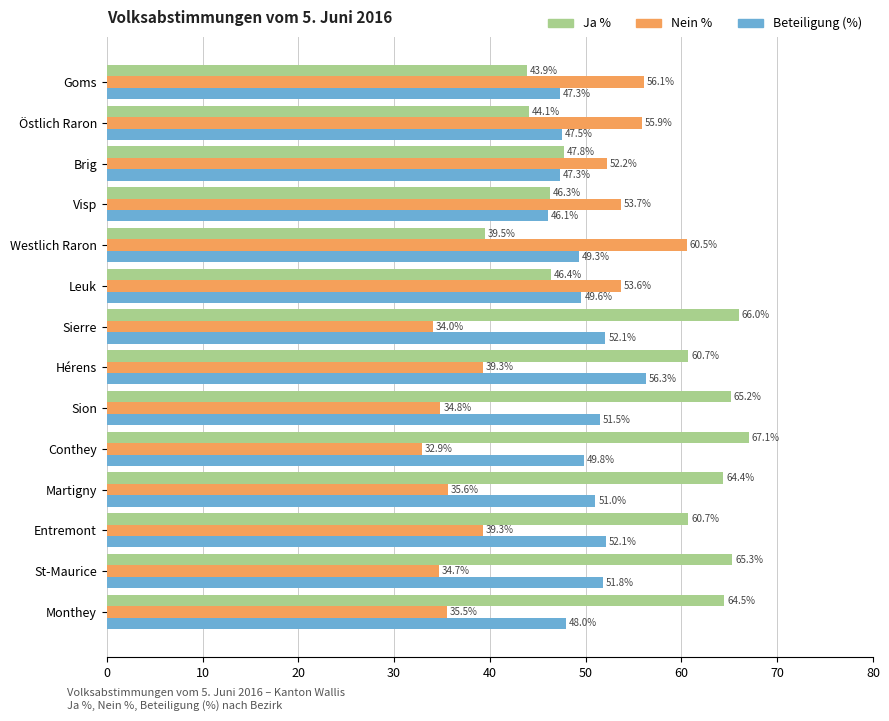

At how many categories does at least one series exceed 41?

14